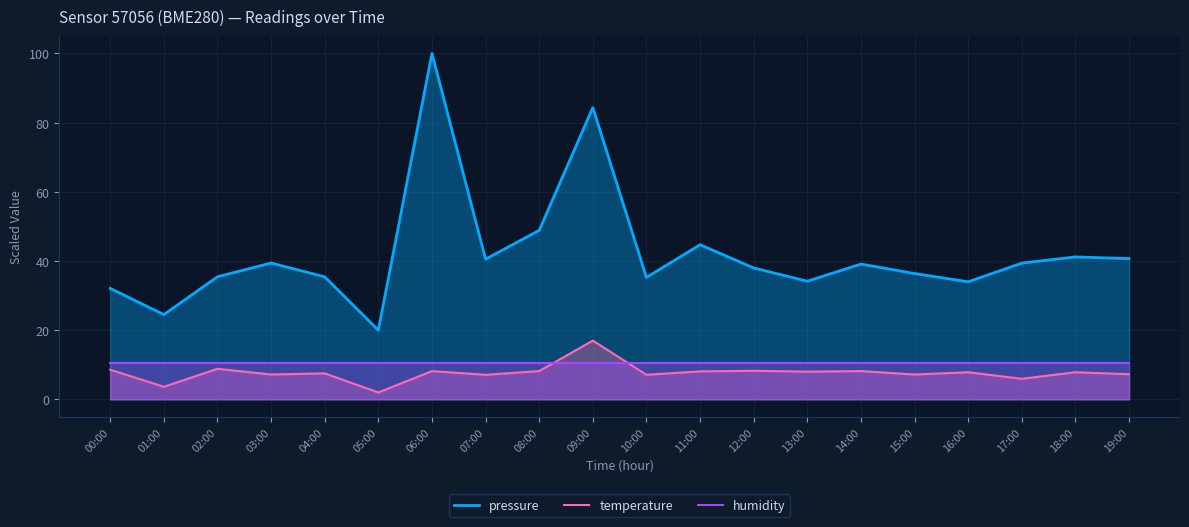

Which series has the largest range (max minus min)?

pressure